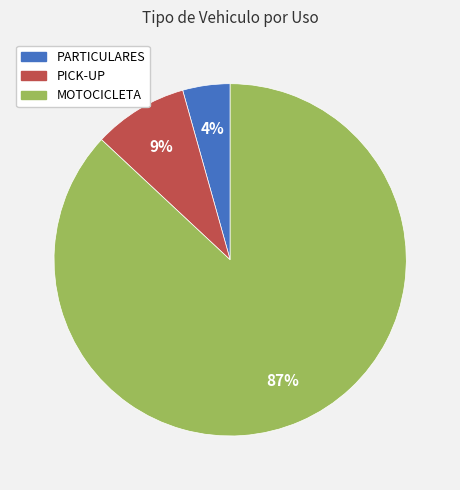

What is the largest slice in the pie chart?

MOTOCICLETA